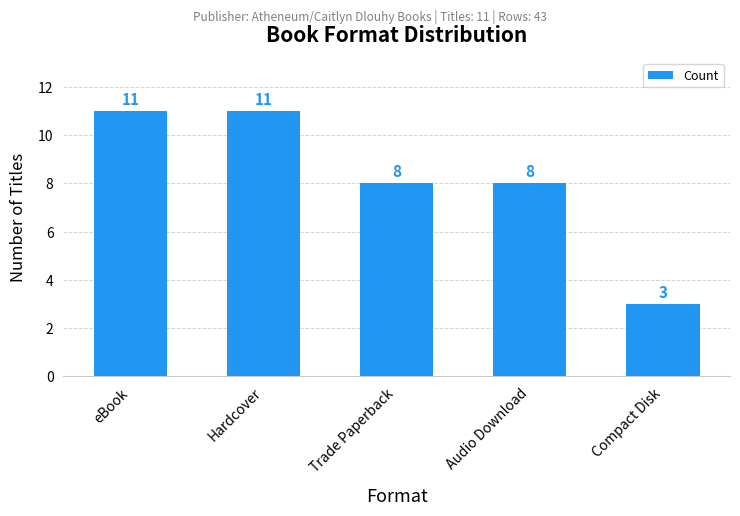

What is the maximum value shown in the chart?

11